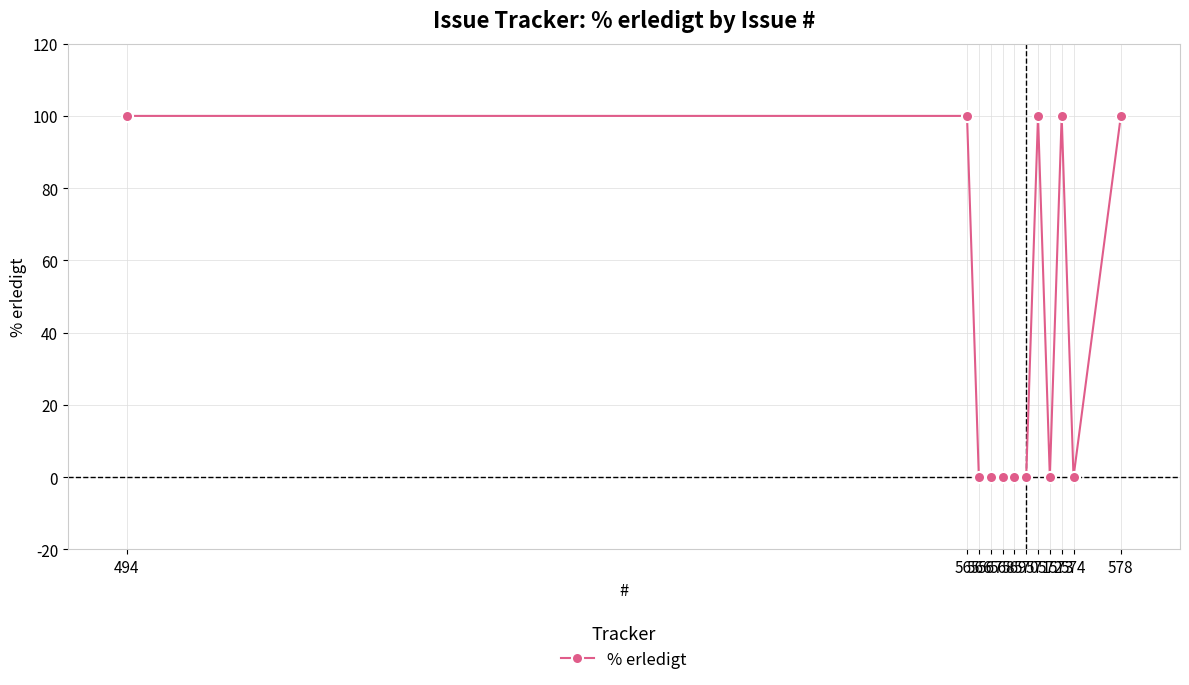

The chart shows a value of -40 at 568. True or false?

False